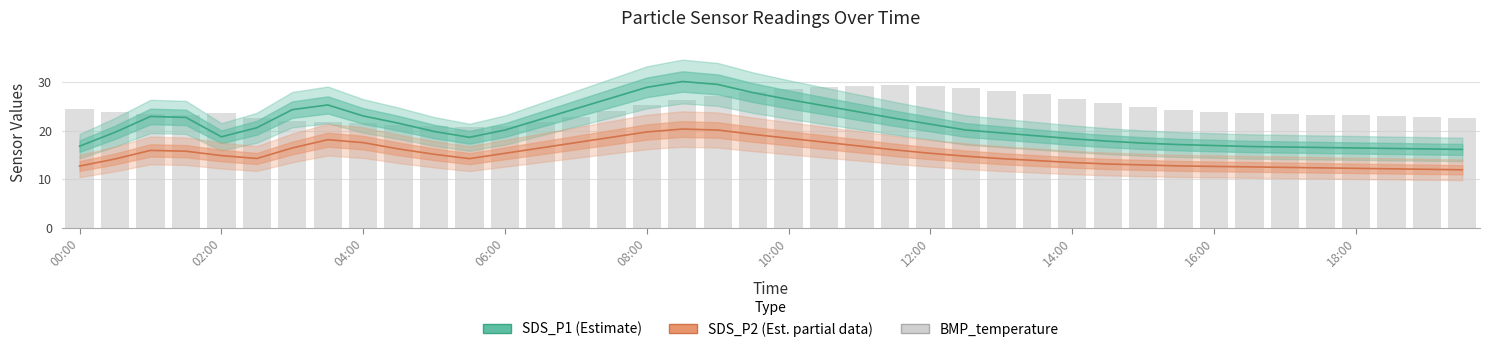

Reading left to right, transcribe all the data shown in this chart.

SDS_P1 (Estimate): 16.8	19.6	22.9	22.7	18.7	20.6	24.3	25.3	23.0	21.5	19.8	18.6	20.1	22.3	24.5	26.7	28.9	30.1	29.5	27.8	26.4	25.1	23.8	22.5	21.3	20.1	19.5	18.9	18.3	17.8	17.4	17.1	16.9	16.7	16.6	16.5	16.4	16.3	16.2	16.1
SDS_P2 (Estimate partial): 12.7	14.1	15.9	15.7	14.8	14.2	16.4	18.1	17.5	16.2	15.1	14.2	15.3	16.4	17.5	18.6	19.7	20.3	20.1	19.2	18.4	17.6	16.8	16.0	15.3	14.7	14.2	13.8	13.4	13.1	12.9	12.7	12.6	12.5	12.4	12.3	12.2	12.1	12.0	11.9
BMP_temperature (scaled): 24.5	23.9	23.4	23.2	23.5	22.6	21.9	21.8	21.5	21.1	20.9	20.7	21.0	21.8	22.8	24.0	25.2	26.2	27.2	27.9	28.5	29.0	29.2	29.4	29.2	28.8	28.2	27.5	26.5	25.7	24.9	24.3	23.9	23.5	23.4	23.2	23.1	23.0	22.8	22.6